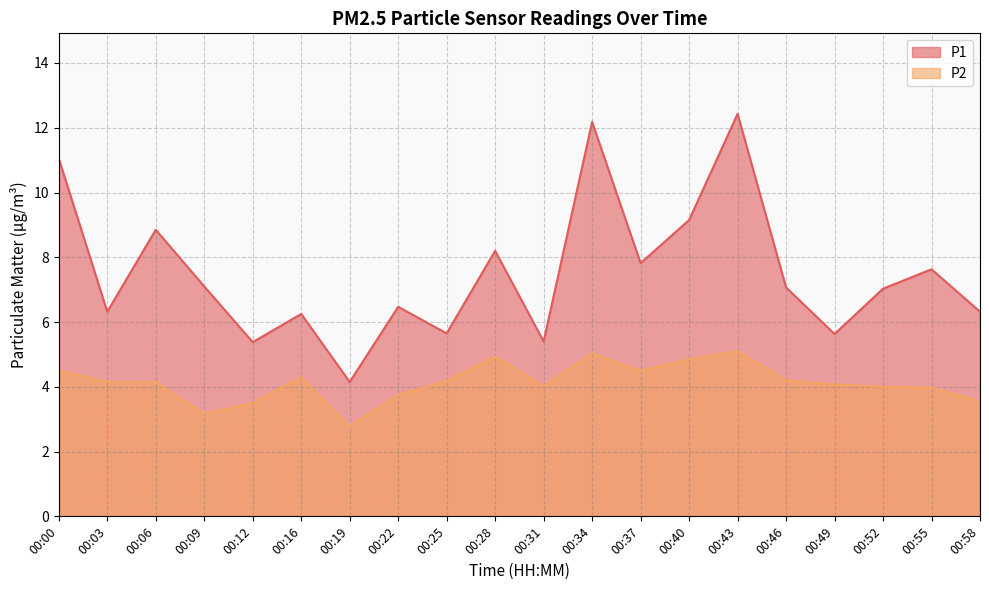

How many interior local peaks does the P2 series have?

4